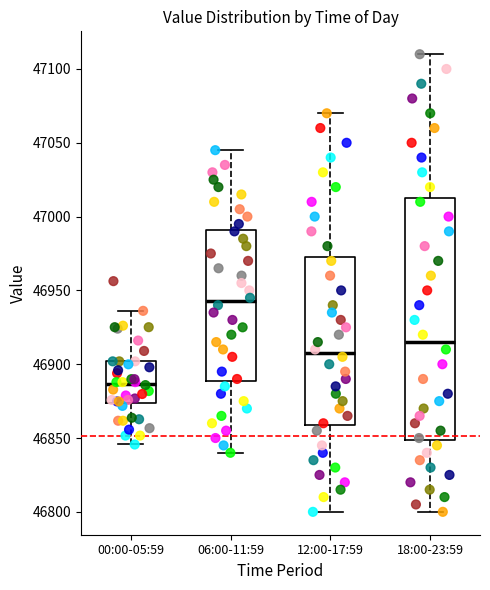

Comparing the boxes themselves (not the whiskers), which one is the tallest?

18:00-23:59